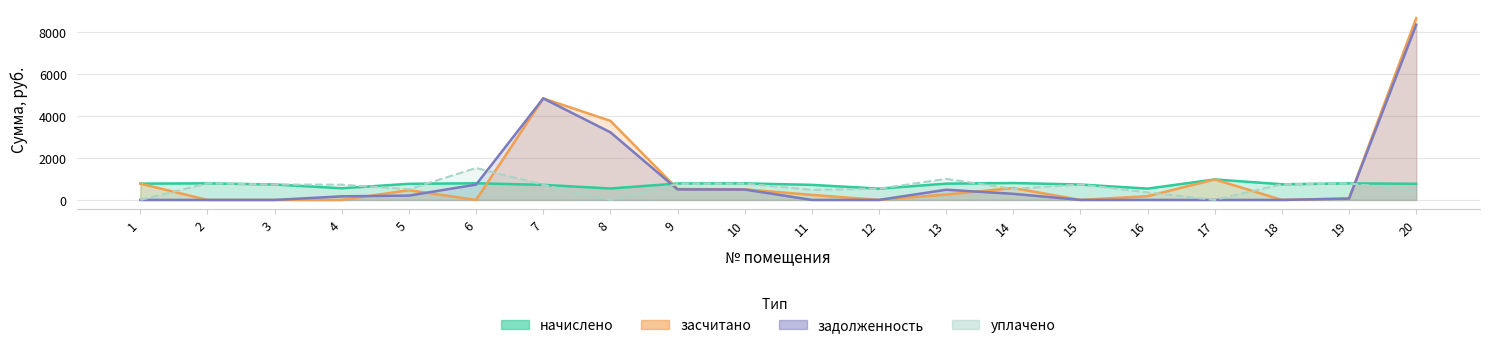

The уплачено series shows 509.2 at 5. True or false?

True